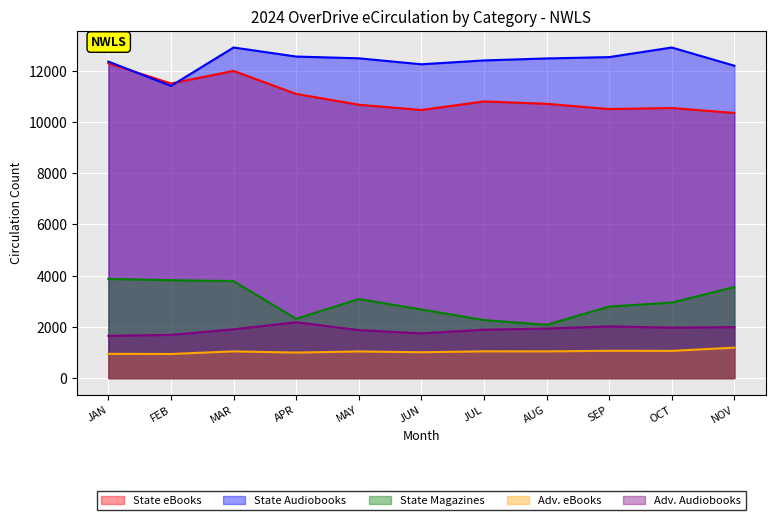

What are all the series names shown in the legend?

State eBooks, State Audiobooks, State Magazines, Adv. eBooks, Adv. Audiobooks